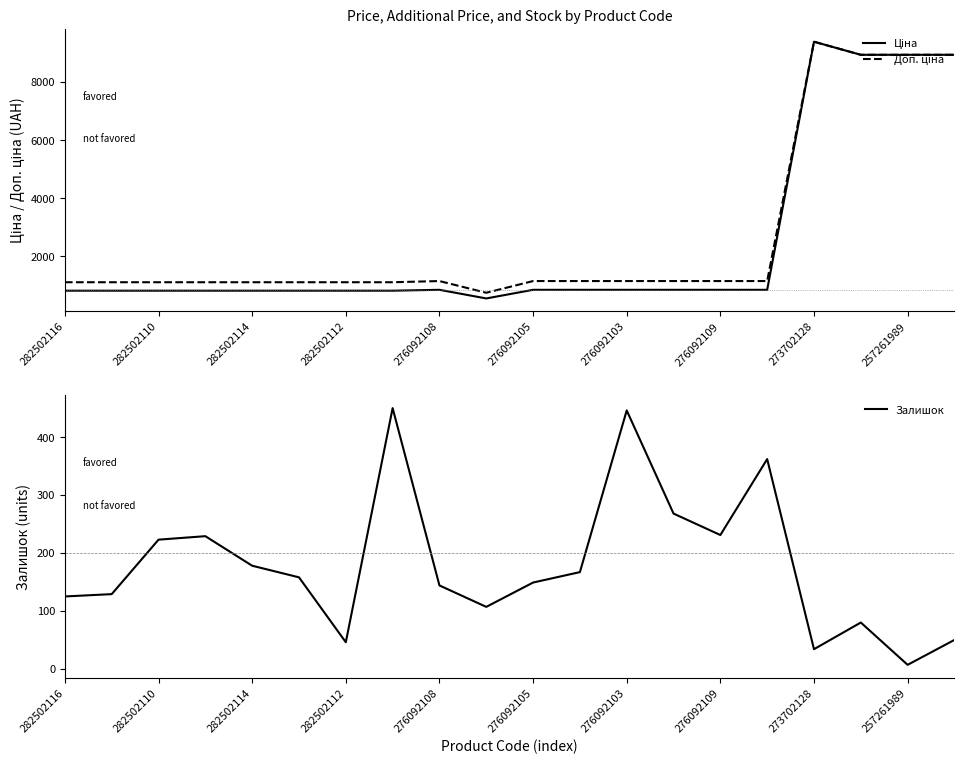

Between 282502116 and 15, which is larger?

15